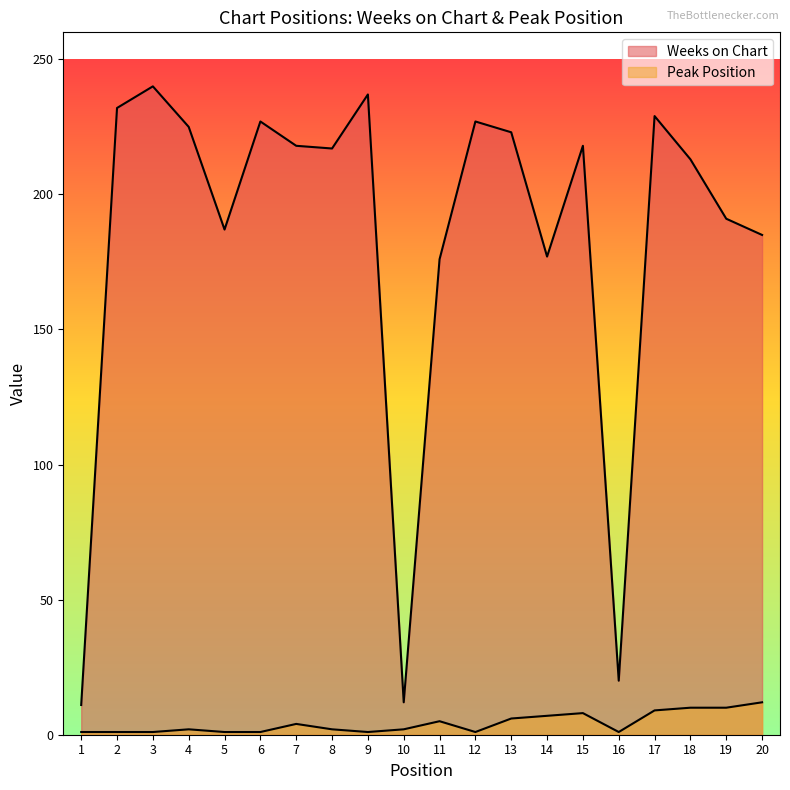

How many data points in Peak Position are less than 2?

8